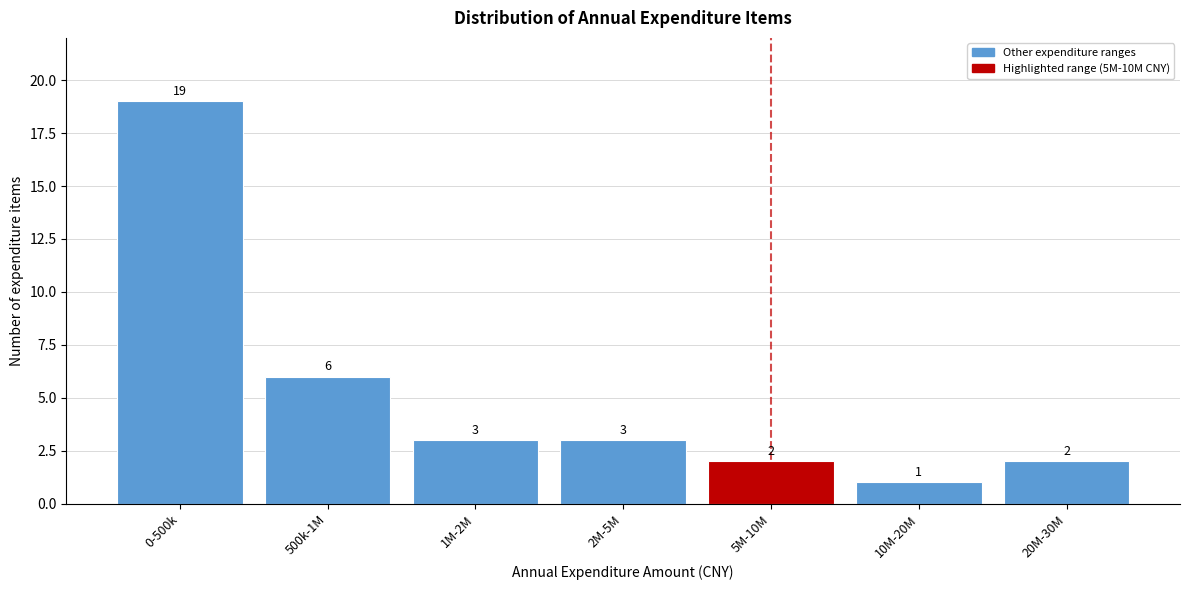

Reading left to right, extract all data points from this chart.

0-500k=19	500k-1M=6	1M-2M=3	2M-5M=3	5M-10M=2	10M-20M=1	20M-30M=2